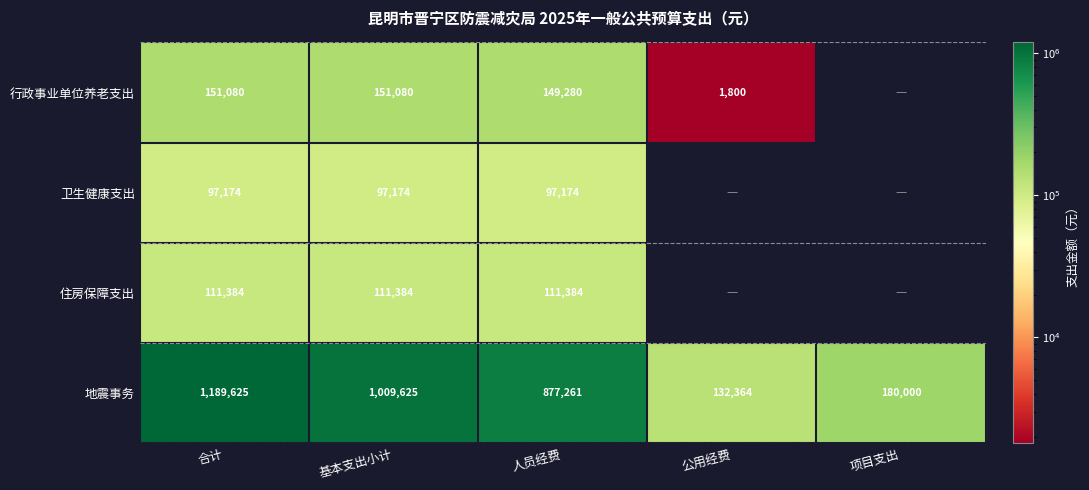

What is the spread (max minus min) of values at 人员经费?

780087